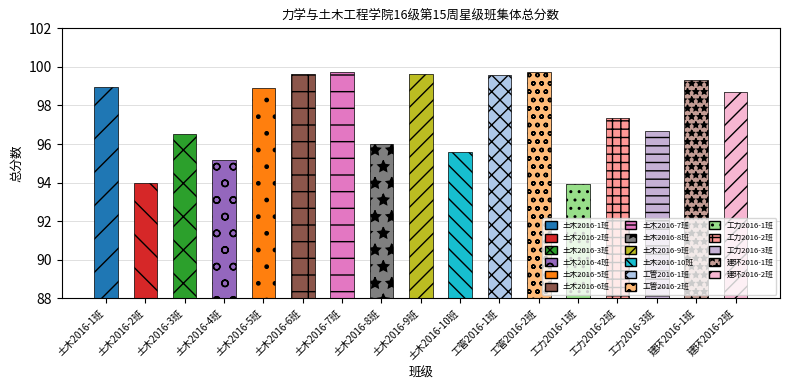

How many values are below 98?

8